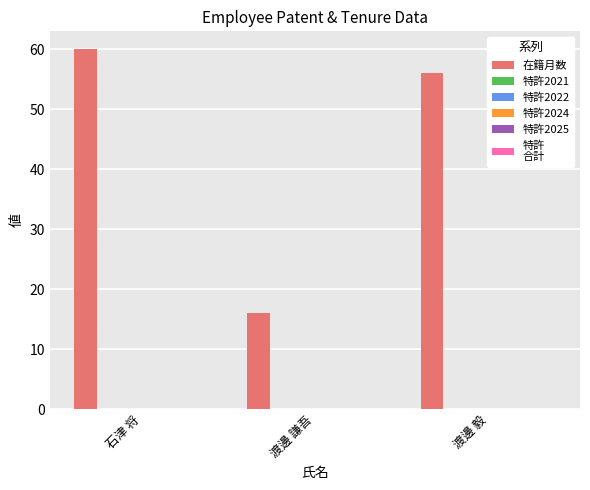

What is the difference between the maximum and minimum values?

44